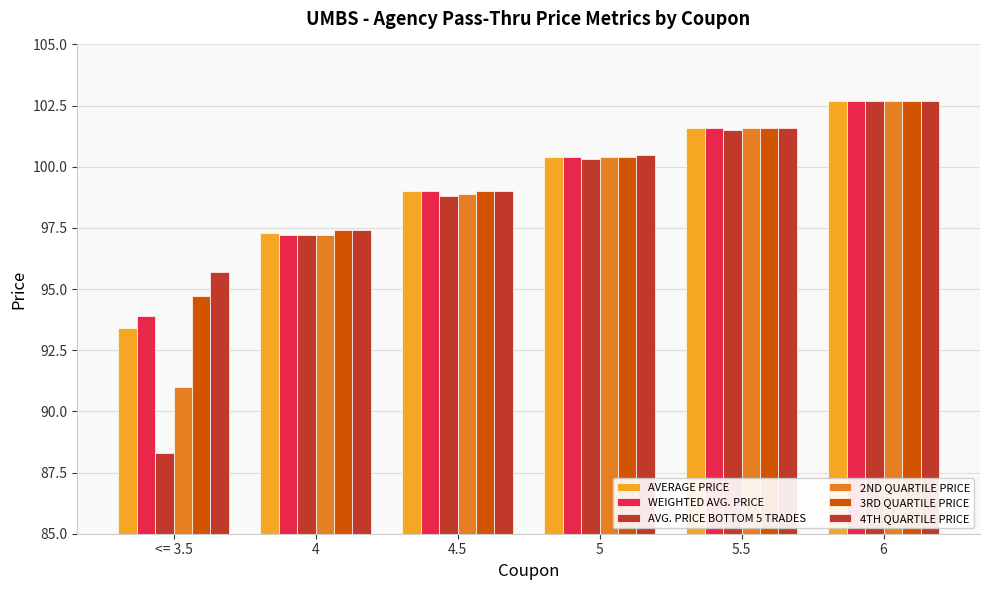

What is the sum of the WEIGHTED AVG. PRICE values at <= 3.5 and 6?

196.6